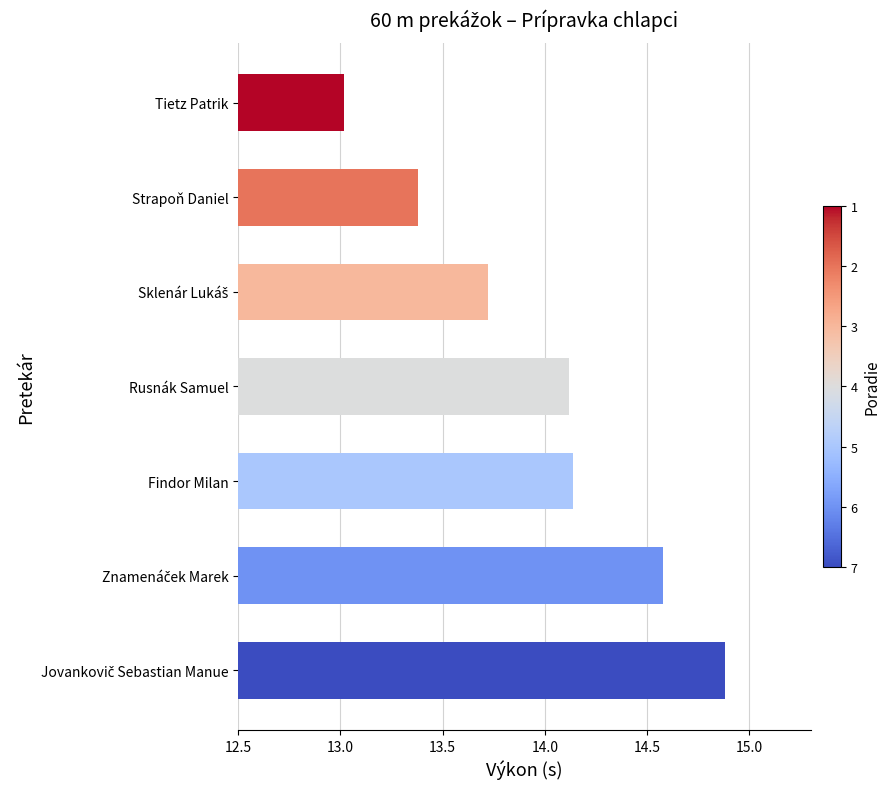

The value at Rusnák Samuel is 3.4. True or false?

False